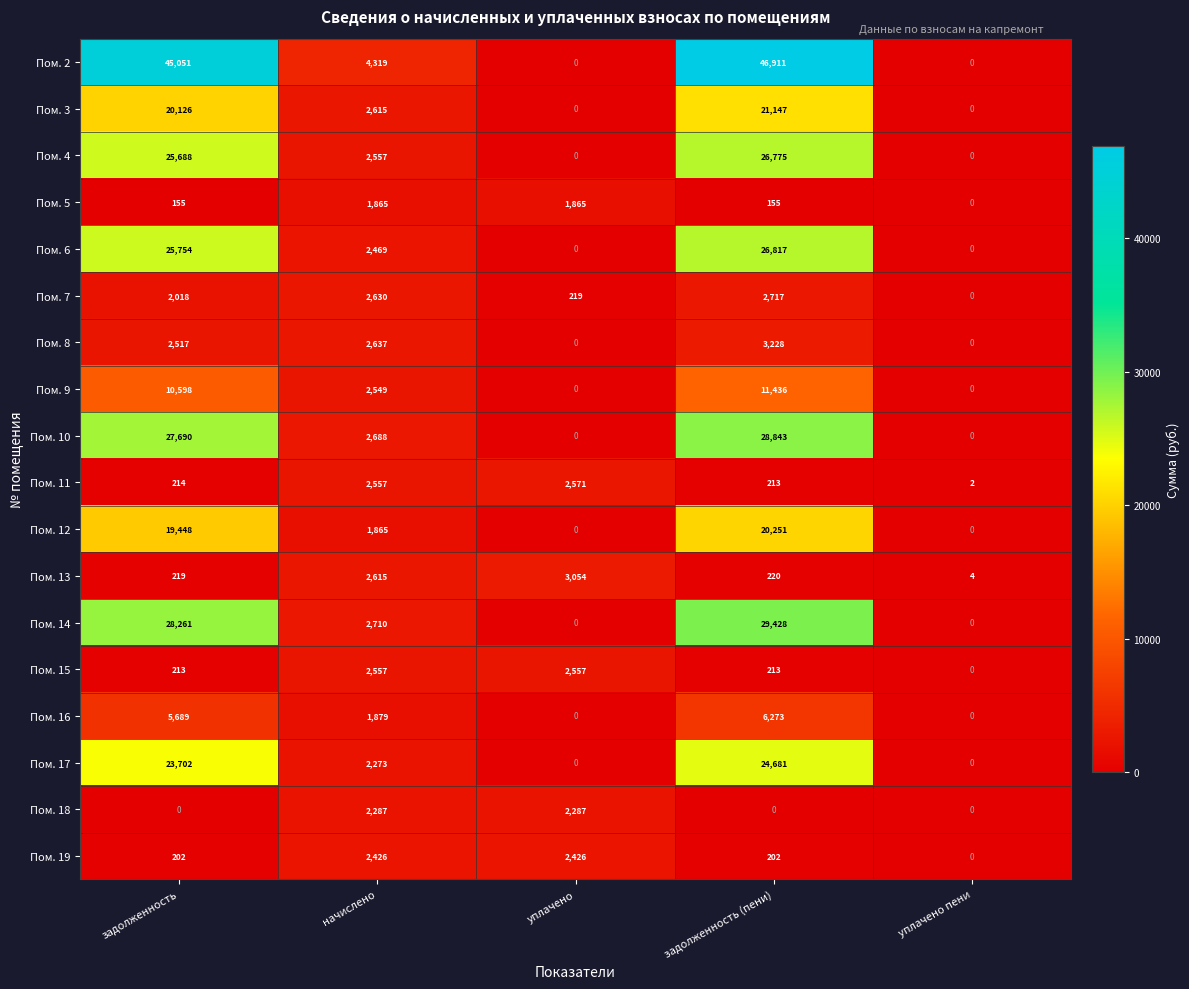

The value of Пом. 8 at задолженность (пени) is 4300. True or false?

False